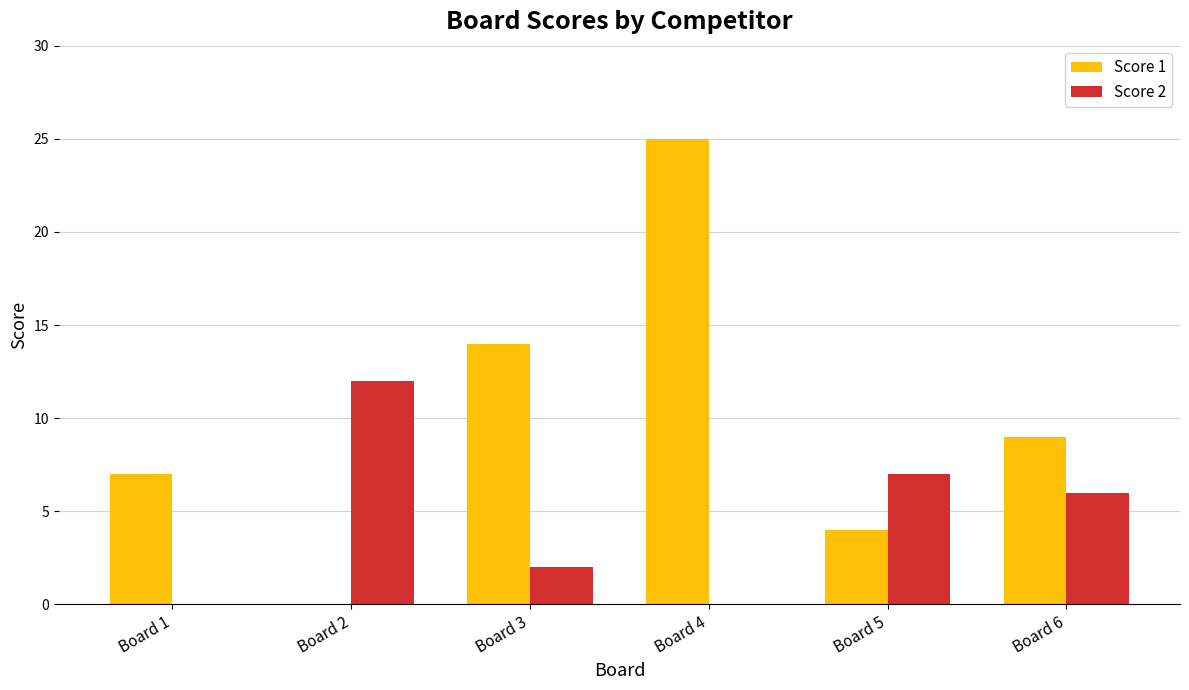

Between Board 5 and Board 6, which series saw the biggest shift?

Score 1